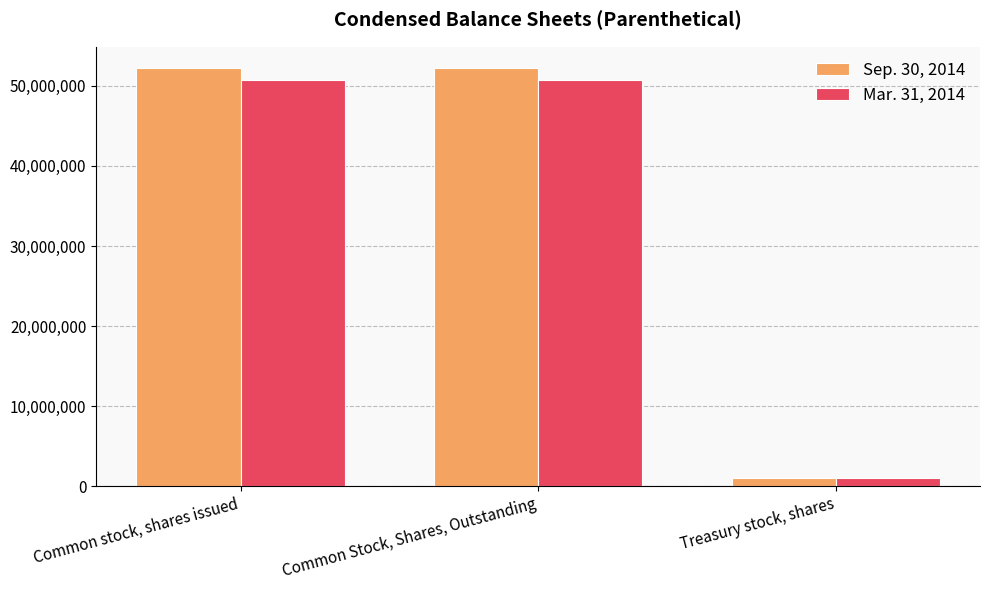

Which series has the widest spread of values?

Sep. 30, 2014